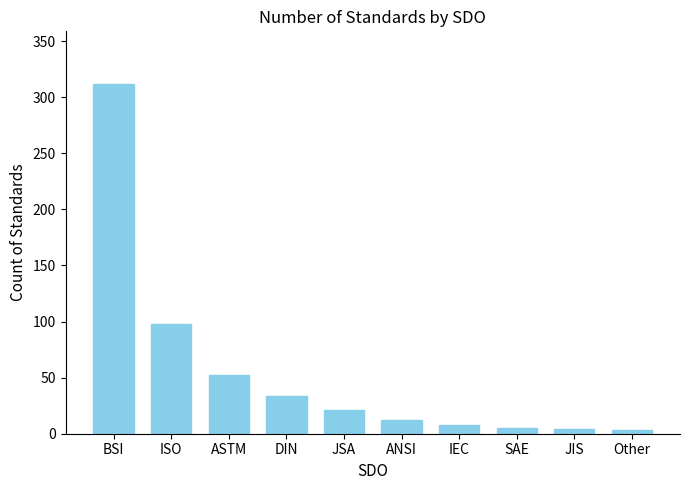

What position from the right is IEC?

4